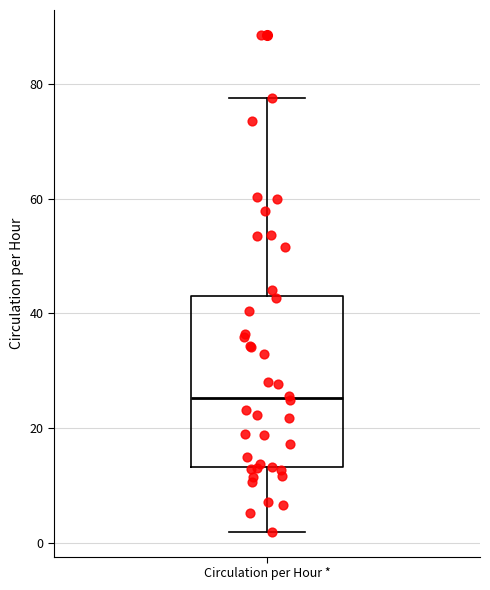

Transcribe this box plot: give where the median line is, the range the box spans, and where the two whiskers end, as read against the y-axis. The values are not printed on the chart, so give them approximately, as read against the axis.

median 26, box 14 to 44, whiskers 2 to 78